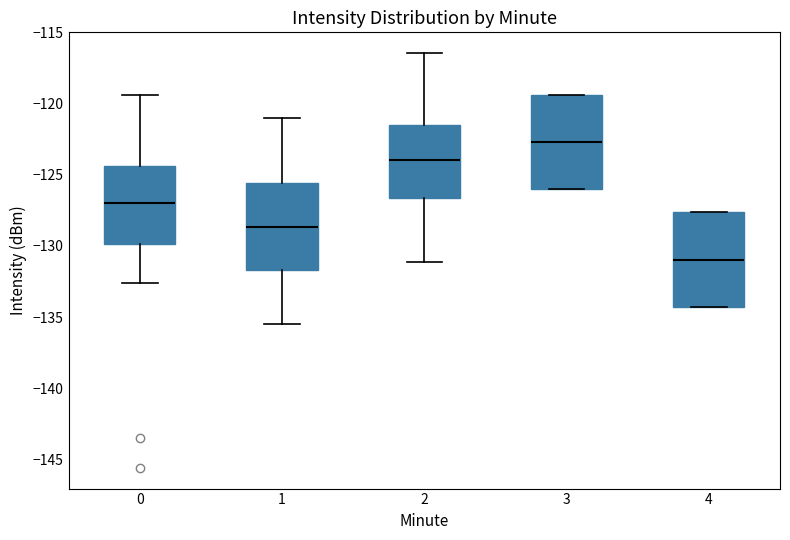

Reading left to right, transcribe this box plot: for each box, give where its median line is, the range the box spans, and where its two whiskers end, as read against the y-axis. The values are not printed on the chart, so give them approximately, as read against the axis.

0: median -127.0, box -130.0 to -124.5, whiskers -132.5 to -119.5
1: median -128.5, box -131.5 to -125.5, whiskers -135.5 to -121.0
2: median -124.0, box -126.5 to -121.5, whiskers -131.0 to -116.5
3: median -122.5, box -126.0 to -119.5, whiskers -126.0 to -119.5
4: median -131.0, box -134.5 to -127.5, whiskers -134.5 to -127.5